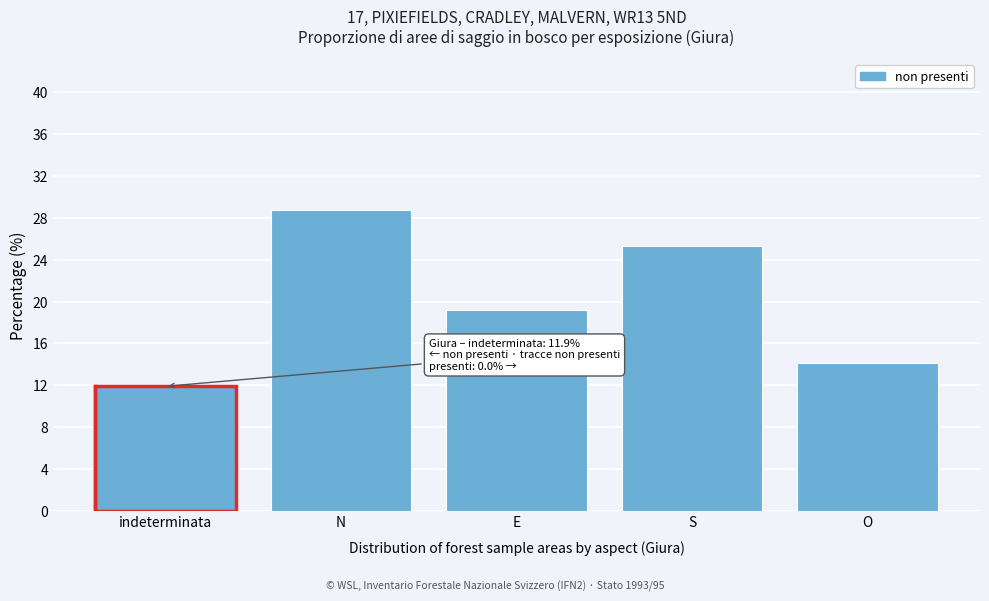

Reading left to right, extract all data points from this chart.

11.9	28.8	19.2	25.3	14.1